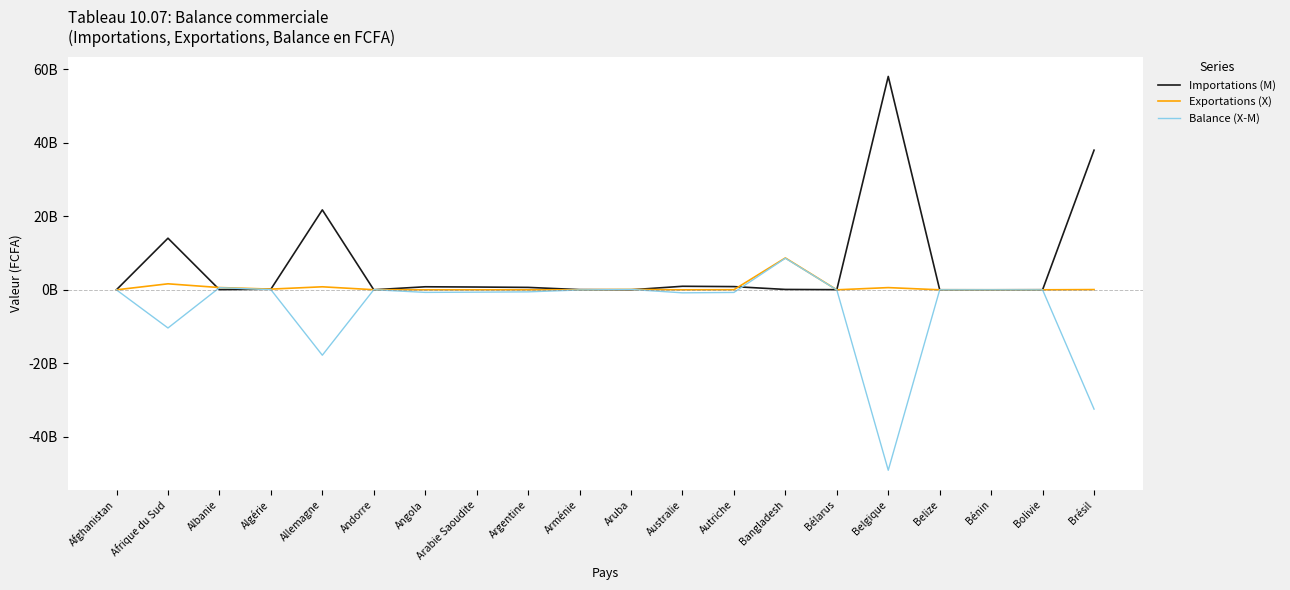

Rank the series by their maximum value, from highest to lowest.

Importations (M), Exportations (X), Balance (X-M)